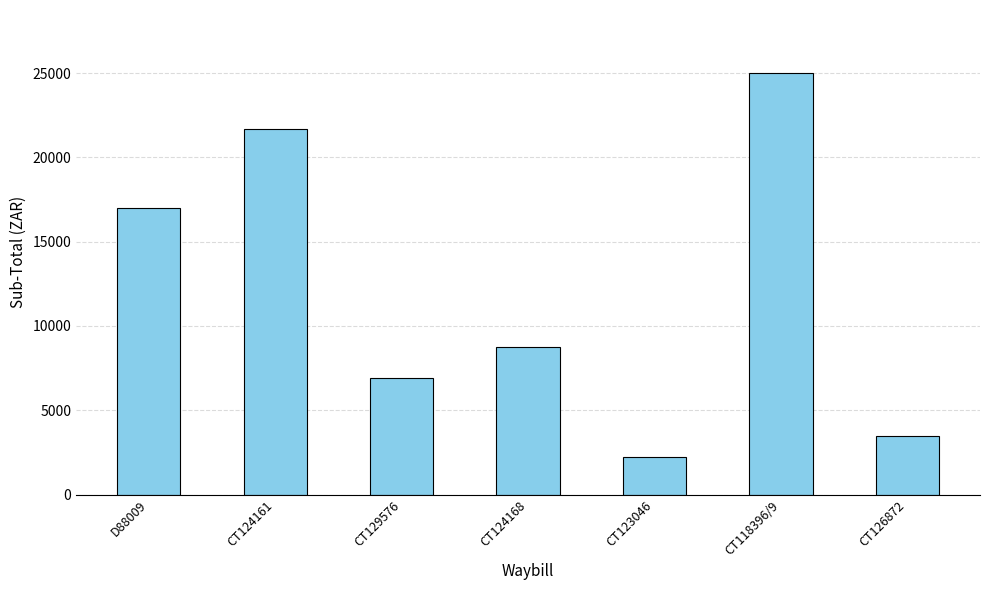

What position from the right is CT124168?

4